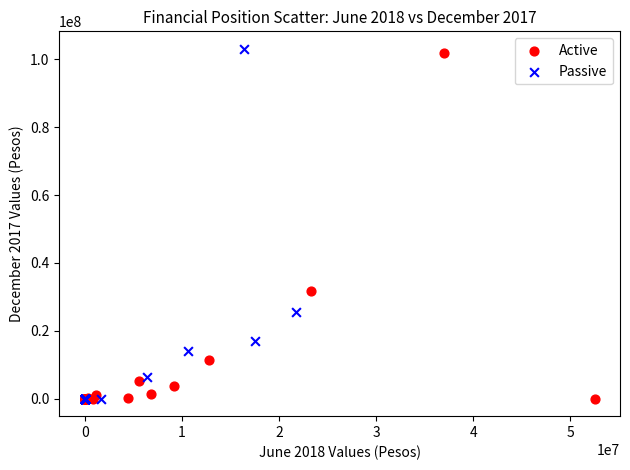

Which series has the widest spread of Y values?

Passive